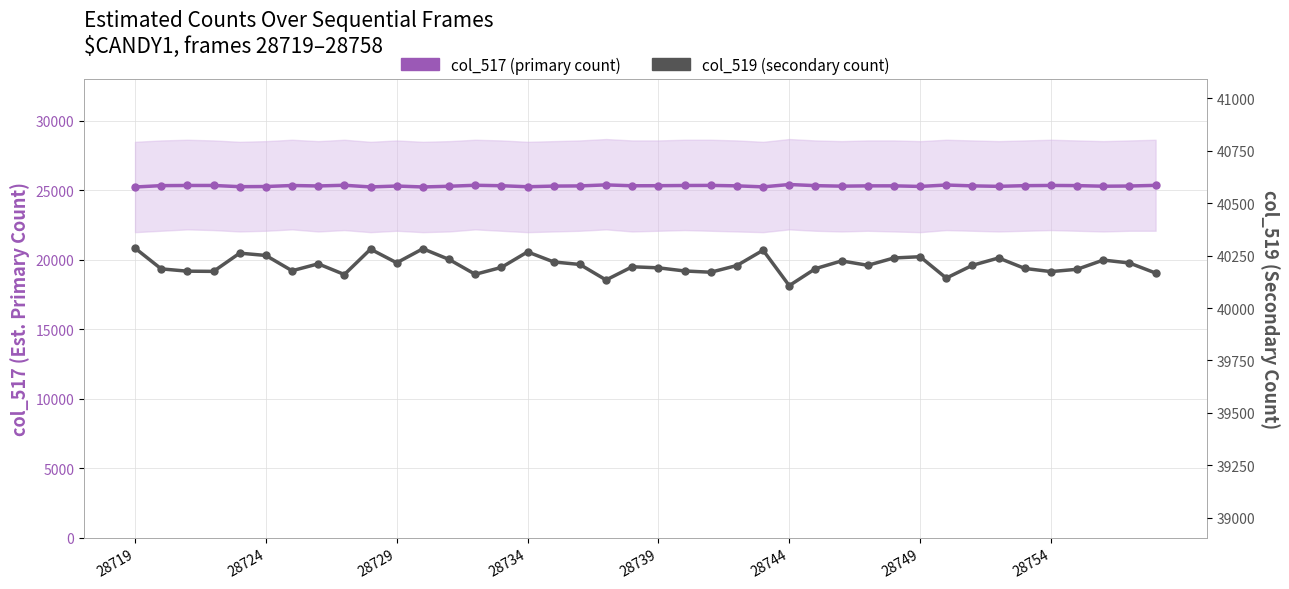

What is the difference between the col_517 (primary count) values at 35 and 28?

30